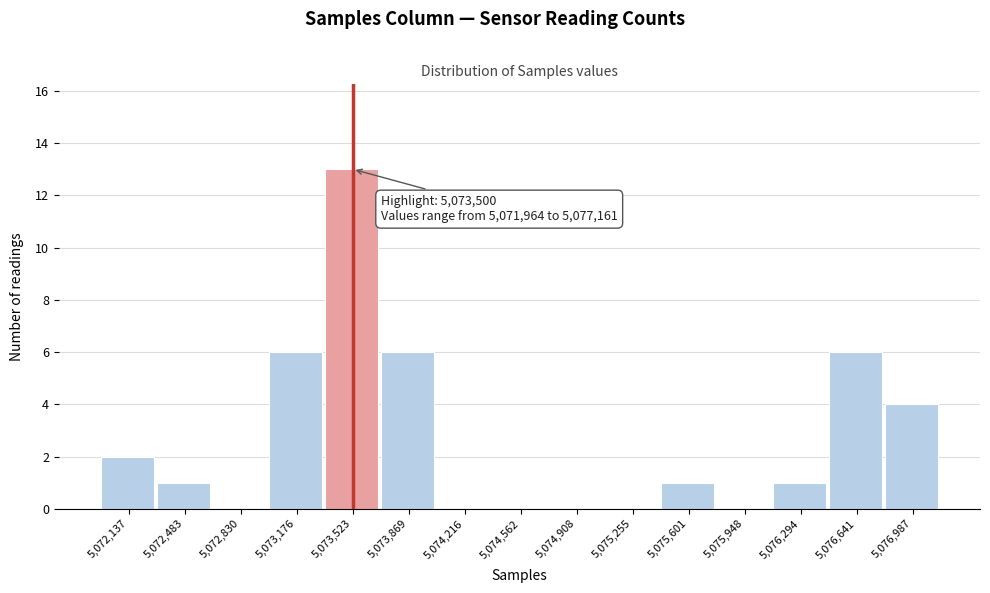

Over which range of the x-axis is the bar tallest?

5073350 to 5073700